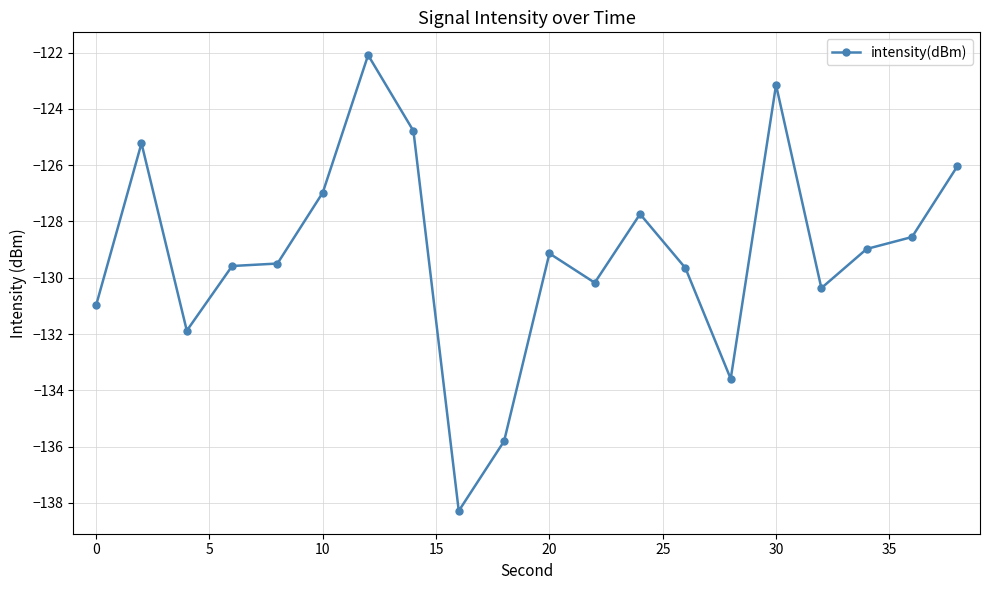

What is the value of the 8th point from the left?

-124.8